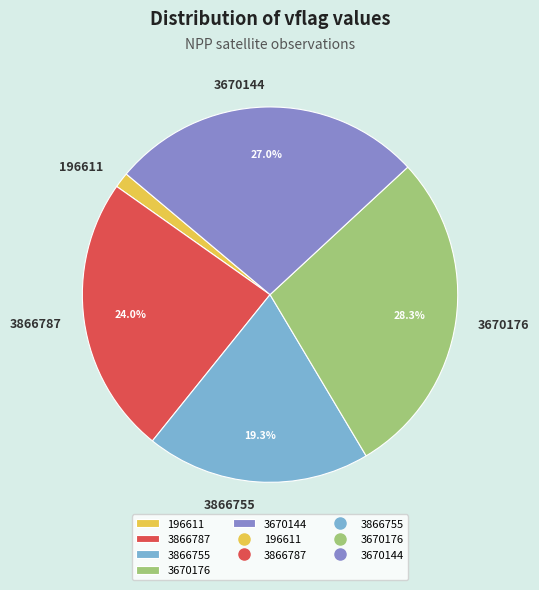

Which has a higher value, 3866787 or 3670144?

3670144